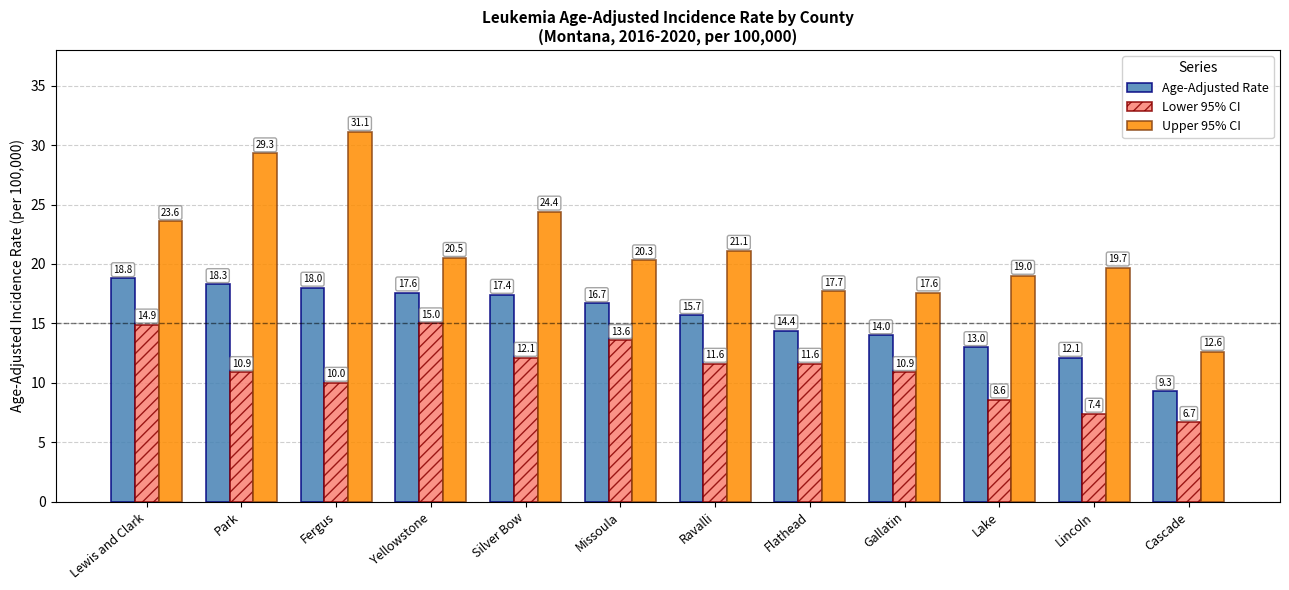

True or false: Upper 95% CI has a value of 12.9 at Fergus.

False